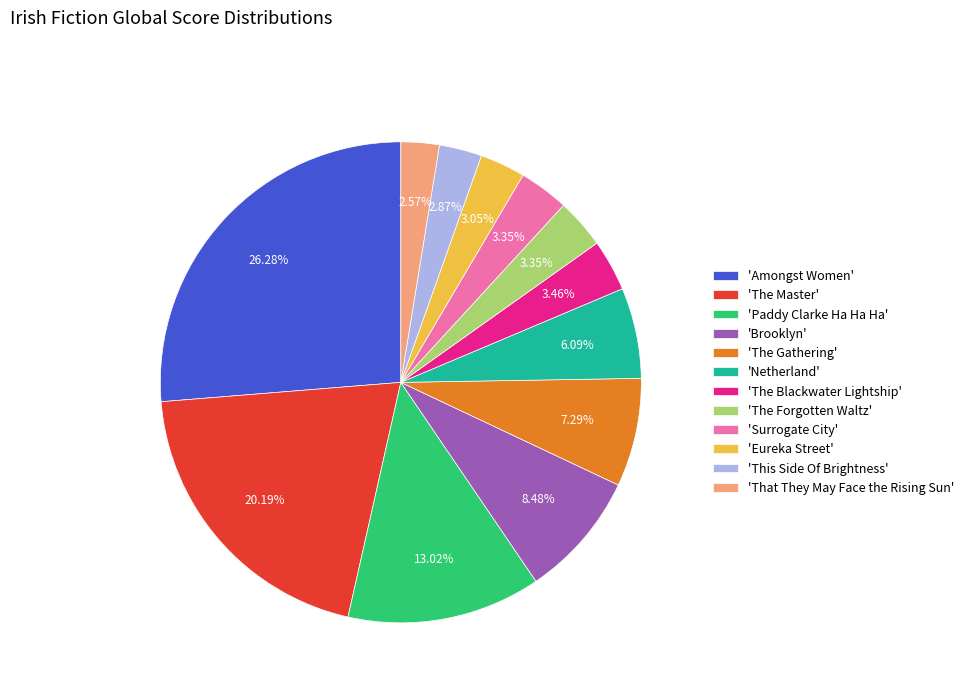

Between 'Surrogate City' and 'That They May Face the Rising Sun', which is larger?

'Surrogate City'